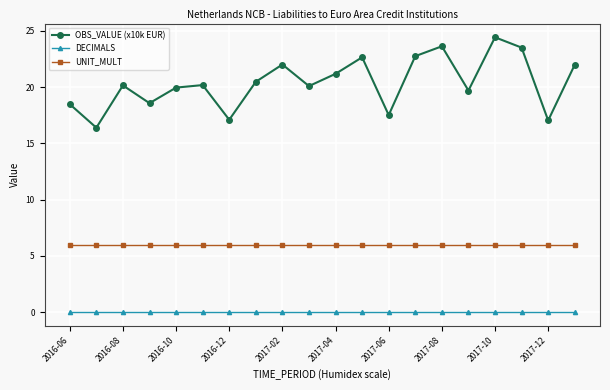

What is the difference between the maximum and second lowest values in the OBS_VALUE (x10k EUR) series?

7.4